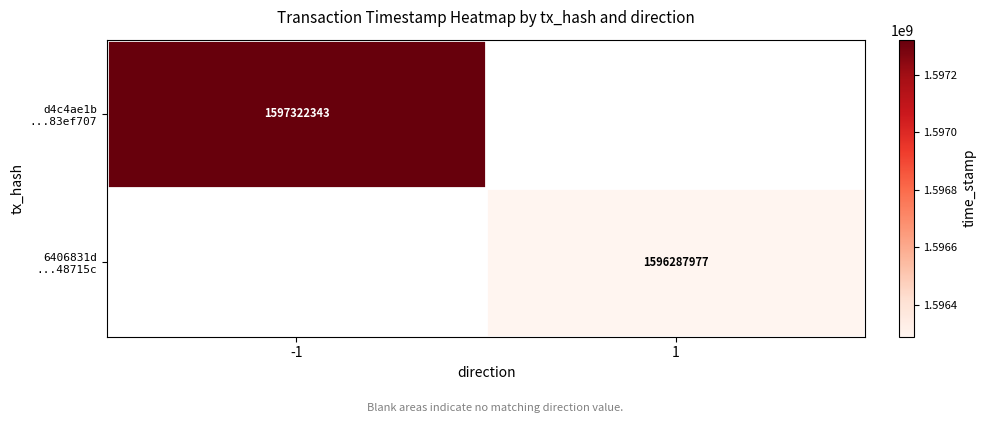

Rank the categories by 6406831d ...48715c value from highest to lowest.

-1, 1